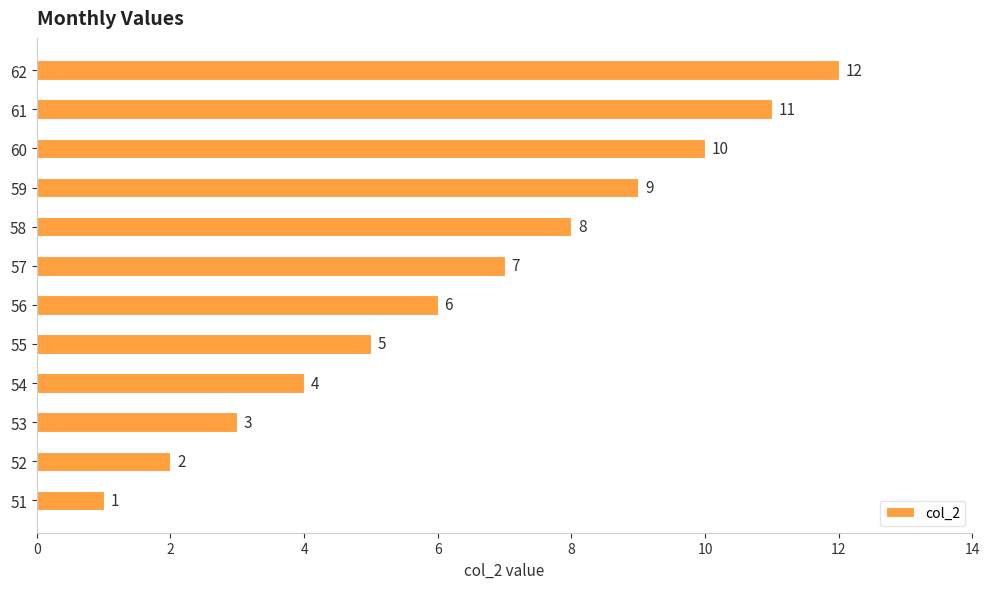

What is the maximum value shown in the chart?

12